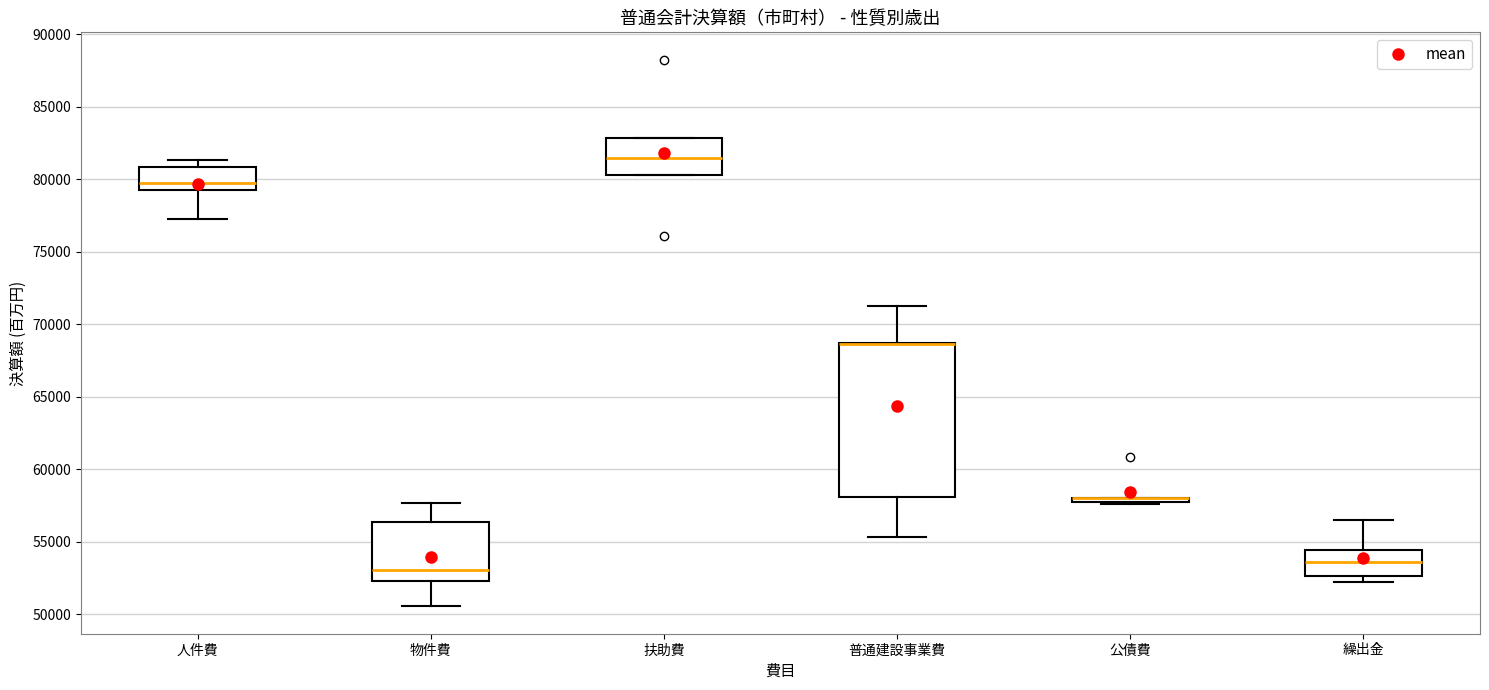

Where does the median line of the box for 扶助費 sit on the y-axis? The values are not printed on the chart, so give them approximately, as read against the axis.

81500